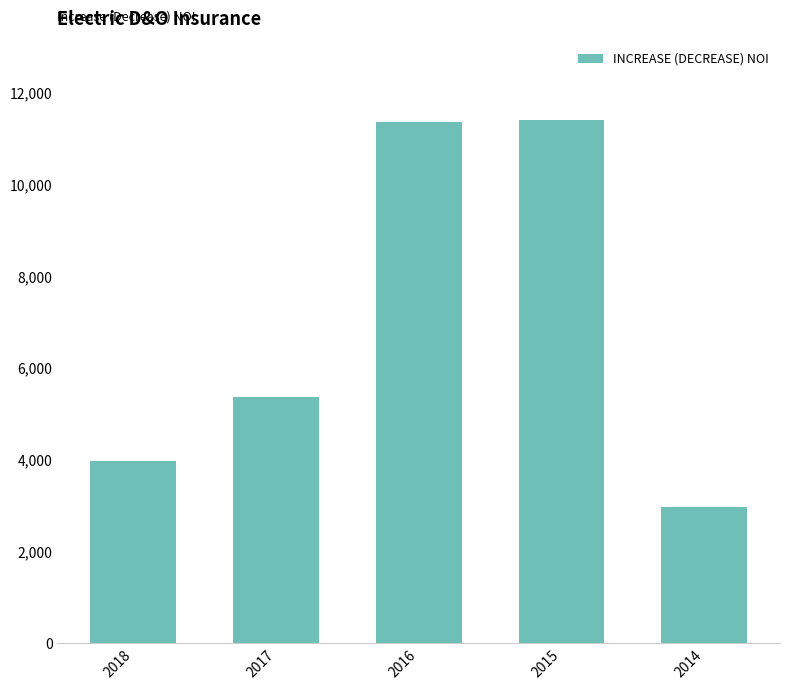

The chart shows a value of 1864.0 at 2014. True or false?

False